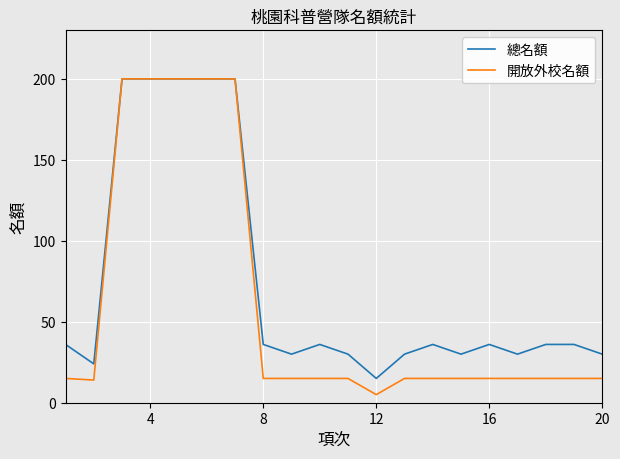

What is the minimum value for 開放外校名額?

5